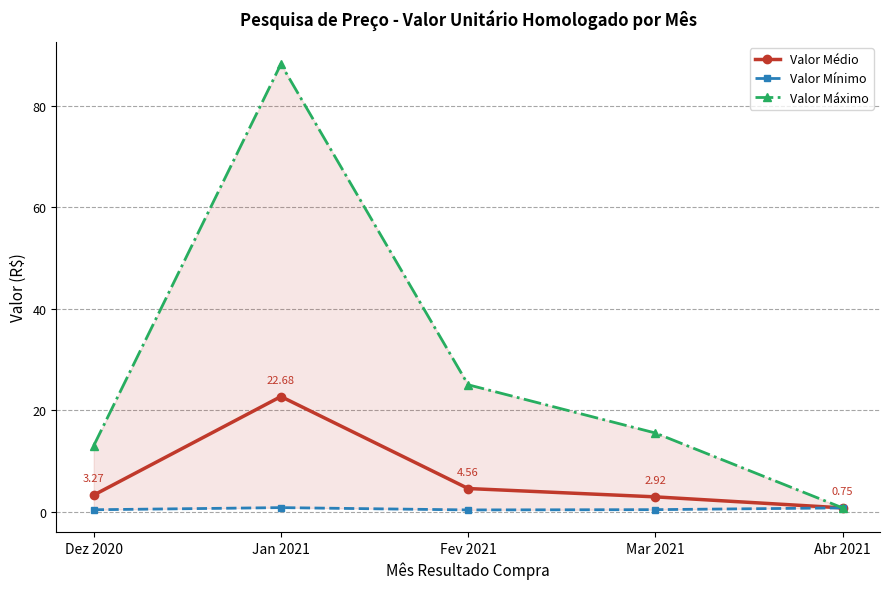

What is the spread (max minus min) of values at Dez 2020?

12.6